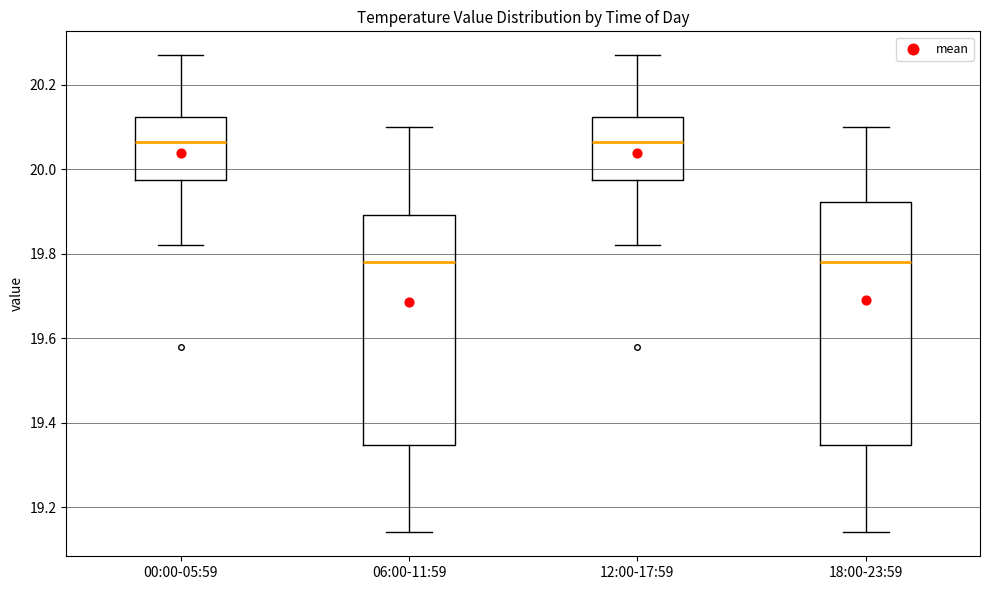

Reading left to right, transcribe this box plot: for each box, give where its median line is, the range the box spans, and where its two whiskers end, as read against the y-axis. The values are not printed on the chart, so give them approximately, as read against the axis.

00:00-05:59: median 20.06, box 19.98 to 20.12, whiskers 19.82 to 20.28
06:00-11:59: median 19.78, box 19.34 to 19.90, whiskers 19.14 to 20.10
12:00-17:59: median 20.06, box 19.98 to 20.12, whiskers 19.82 to 20.28
18:00-23:59: median 19.78, box 19.34 to 19.92, whiskers 19.14 to 20.10